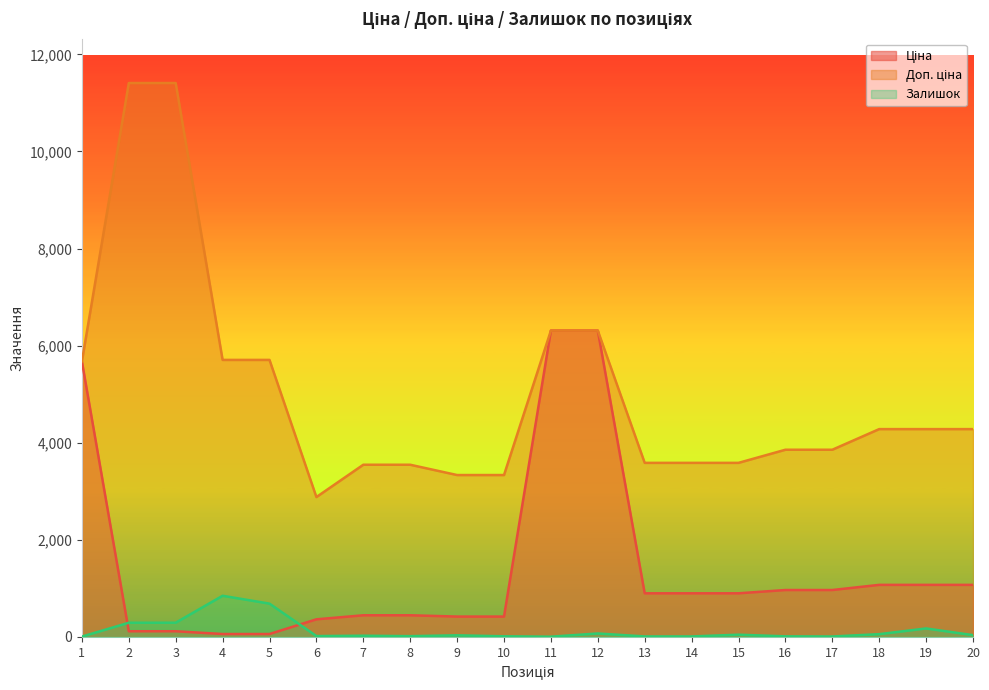

What is the average value of the Ціна series?

1426.8